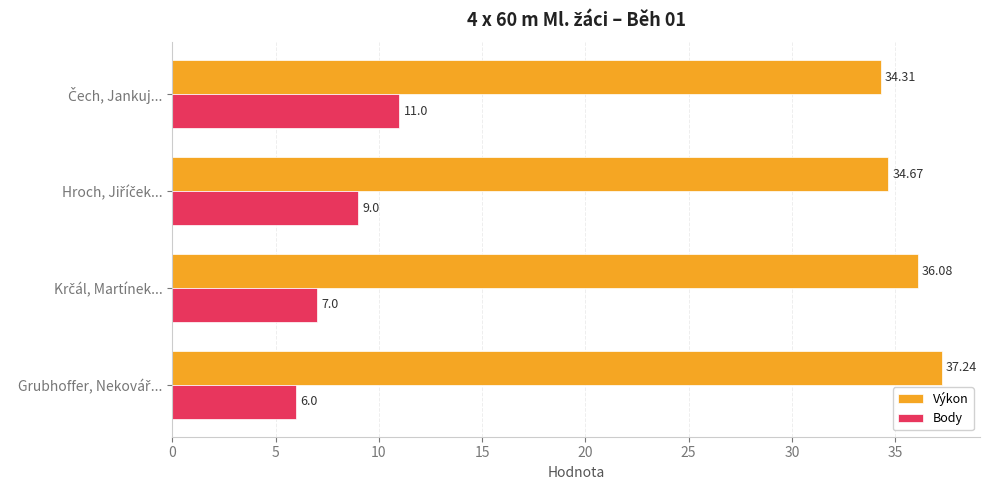

Which series has the widest spread of values?

Body